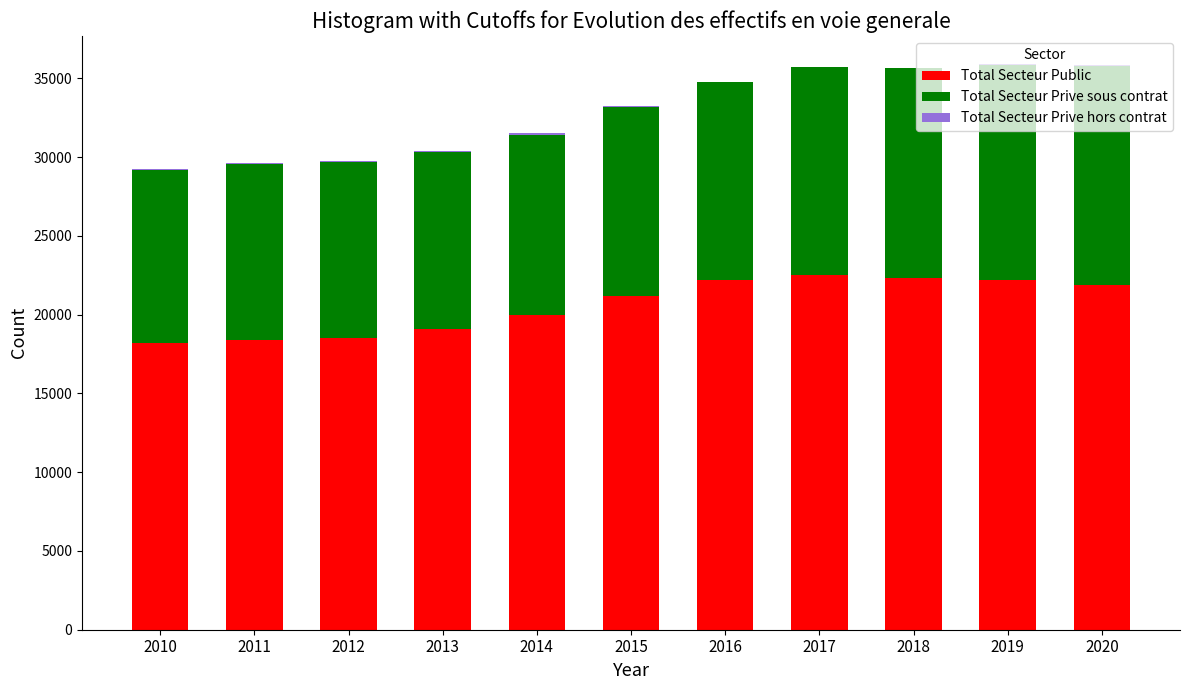

Is it true that Total Secteur Public equals 15488 at 2016?

False